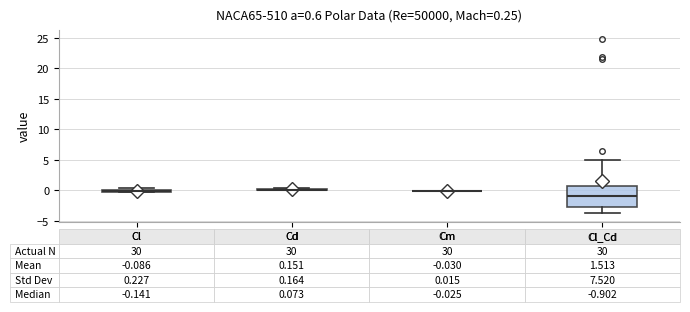

Comparing the boxes themselves (not the whiskers), which one is the tallest?

Cl_Cd